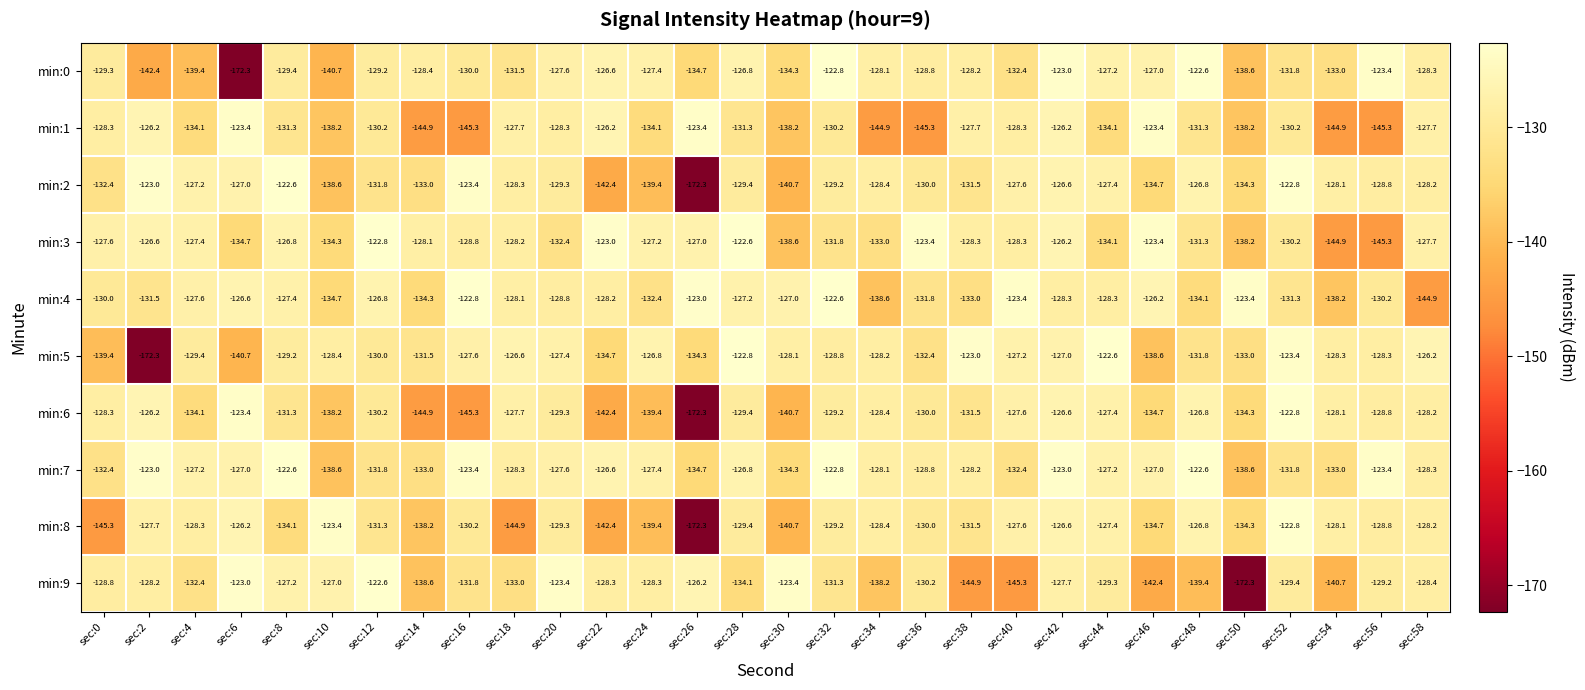

What is the difference between the highest and lowest values at sec:6?

49.3